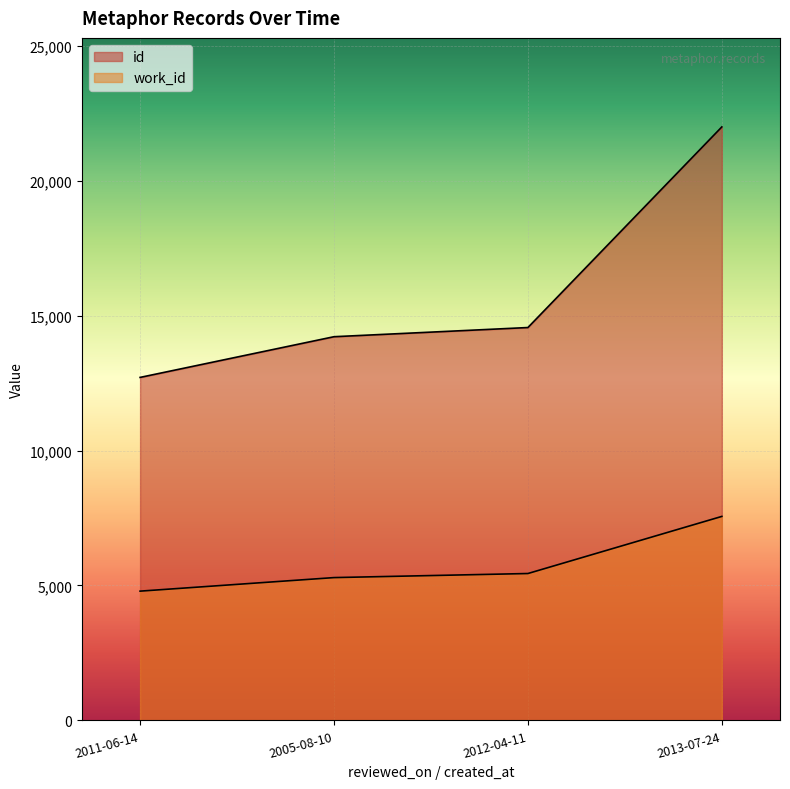

Which series changed the most between 2005-08-10 and 2013-07-24?

id